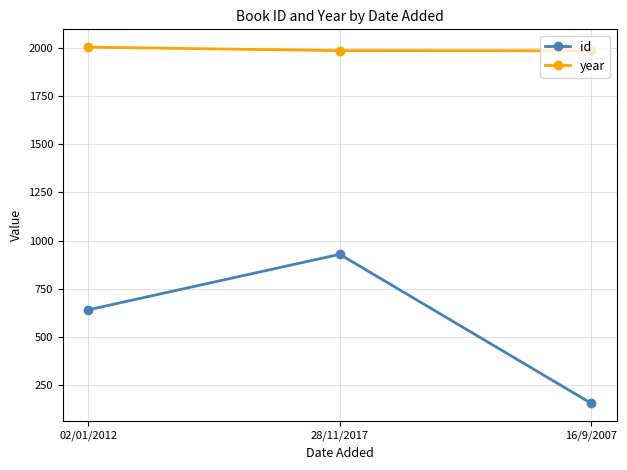

Rank the series by their average value, from highest to lowest.

year, id